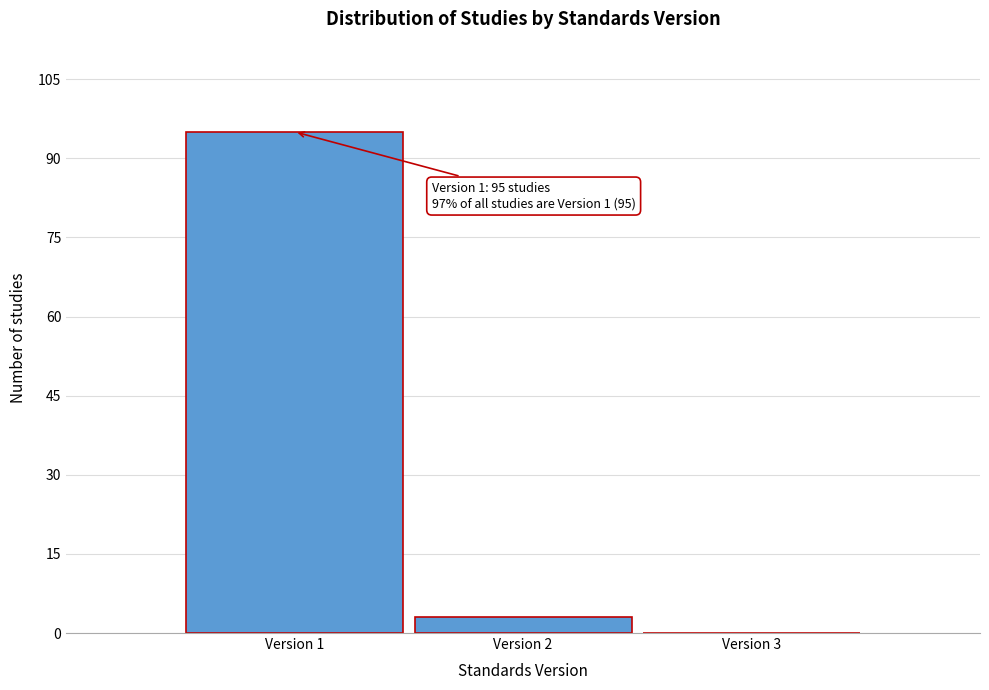

Which range on the x-axis has the tallest bar?

0.5 to 1.5